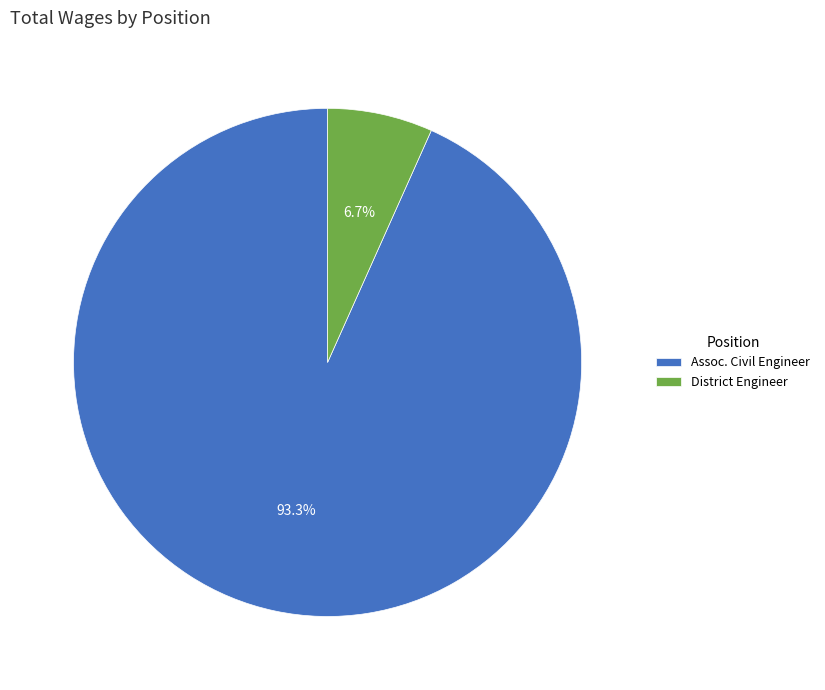

Which category has the smallest portion of the pie?

District Engineer